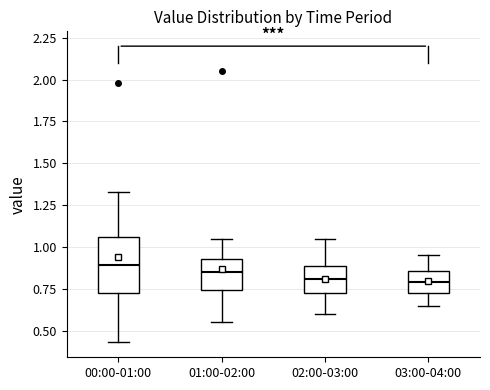

Where is the upper edge of the box for 02:00-03:00 on the y-axis? The values are not printed on the chart, so give them approximately, as read against the axis.

0.90